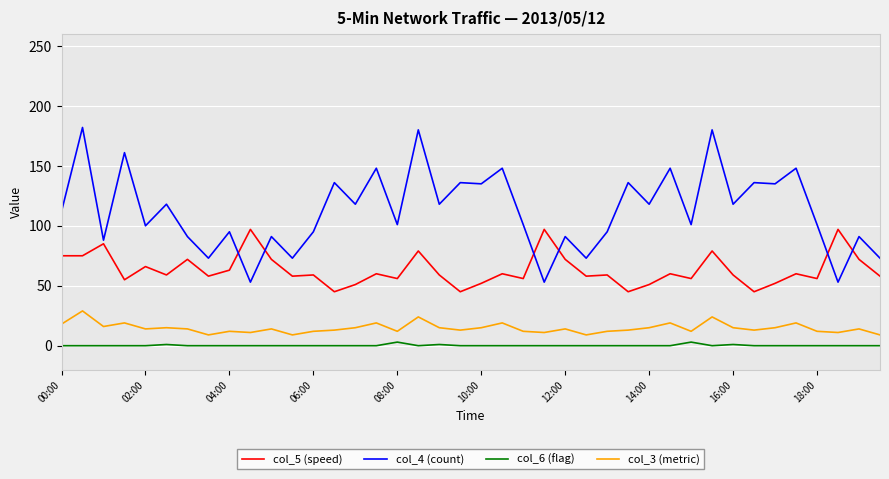

Which series has the largest range (max minus min)?

col_4 (count)